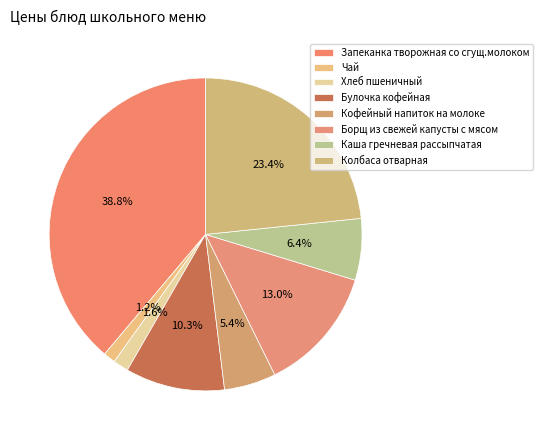

What is the ratio of the value at Каша гречневая рассыпчатая to the value at Булочка кофейная?

0.6